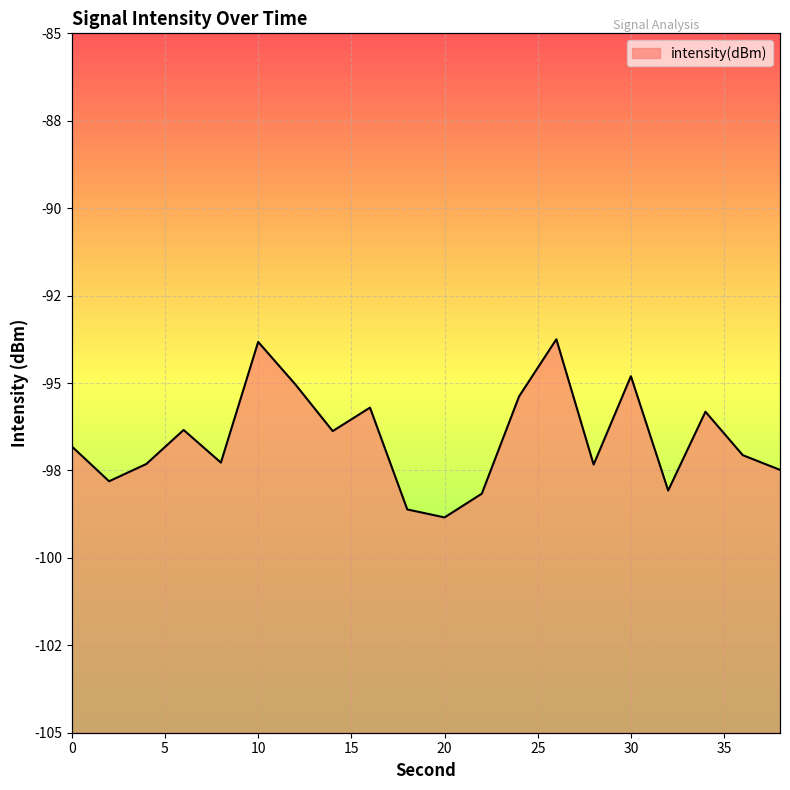

Does the chart display data point markers on the line(s)?

No